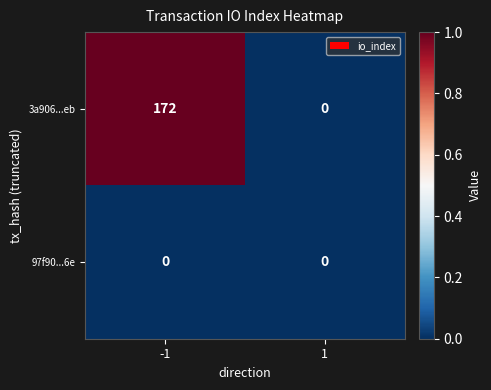

List the series in order of their peak value, highest first.

3a906...eb, 97f90...6e